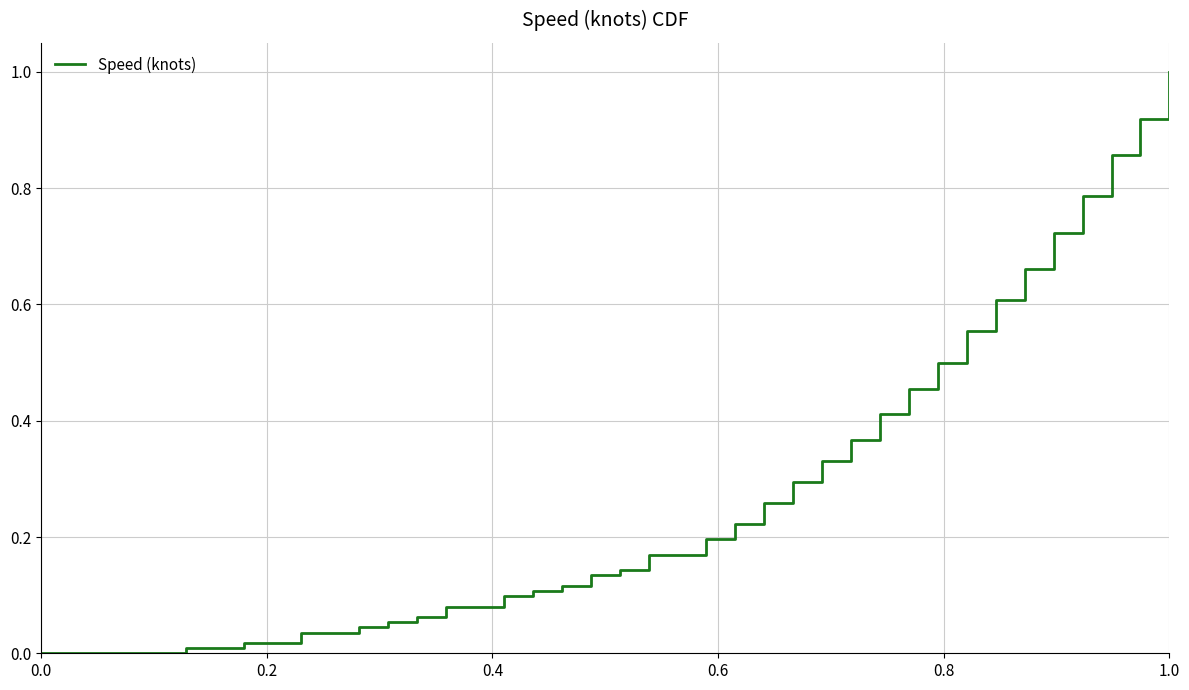

What is the maximum value shown in the chart?

1.0